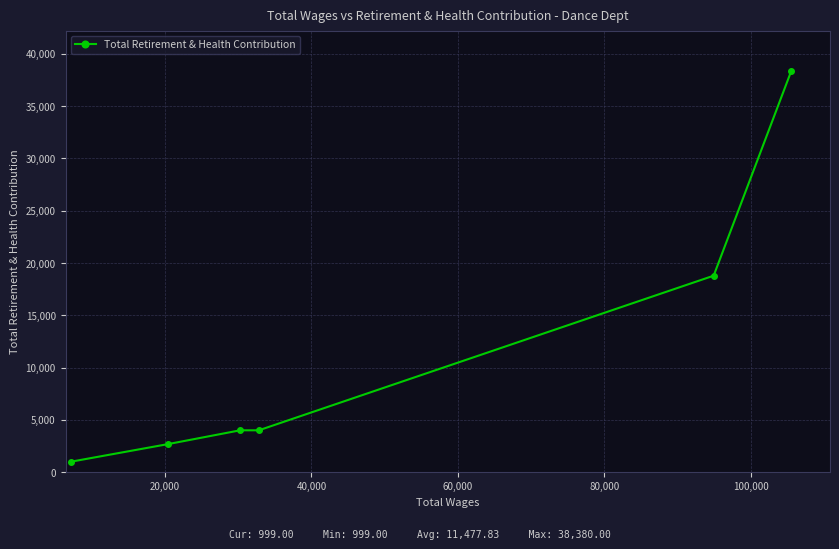

What is the sum of all values?

68867